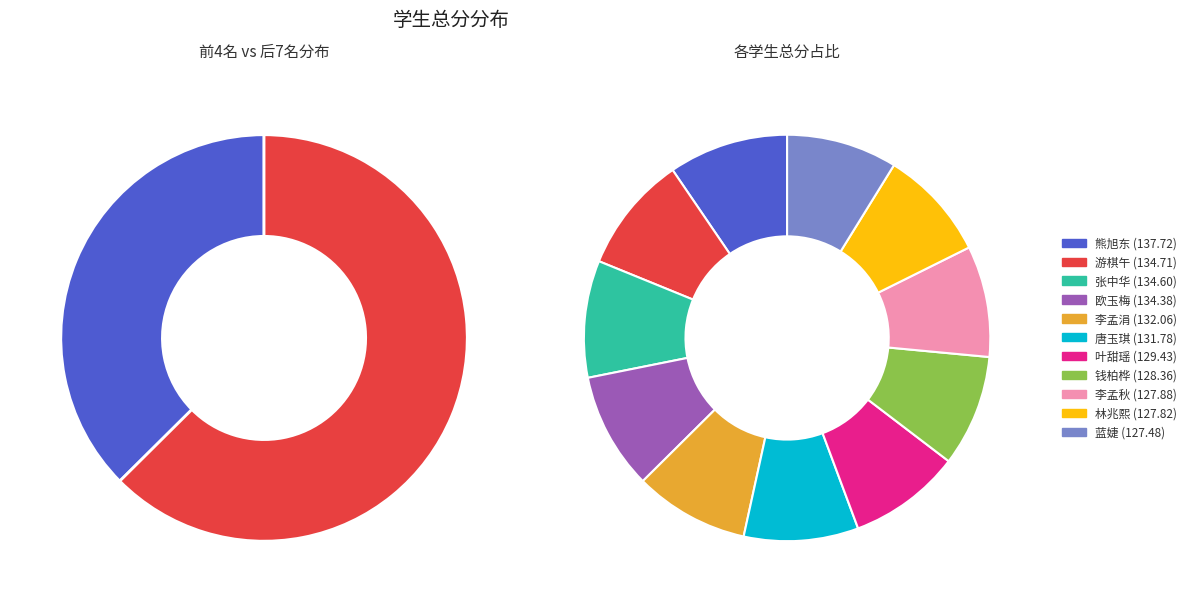

To the nearest percent, what is the difference between the largest and smallest slice percentages?

1%